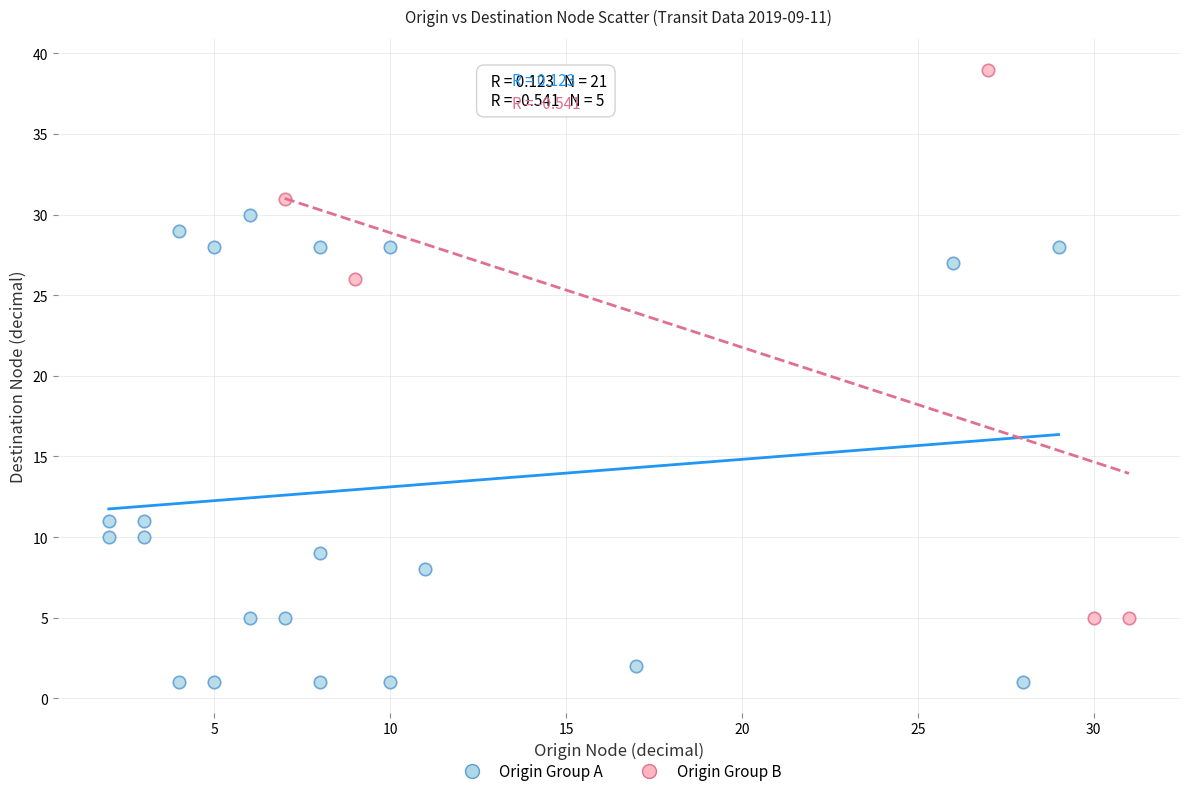

Which series reaches the maximum Y coordinate?

Origin Group B